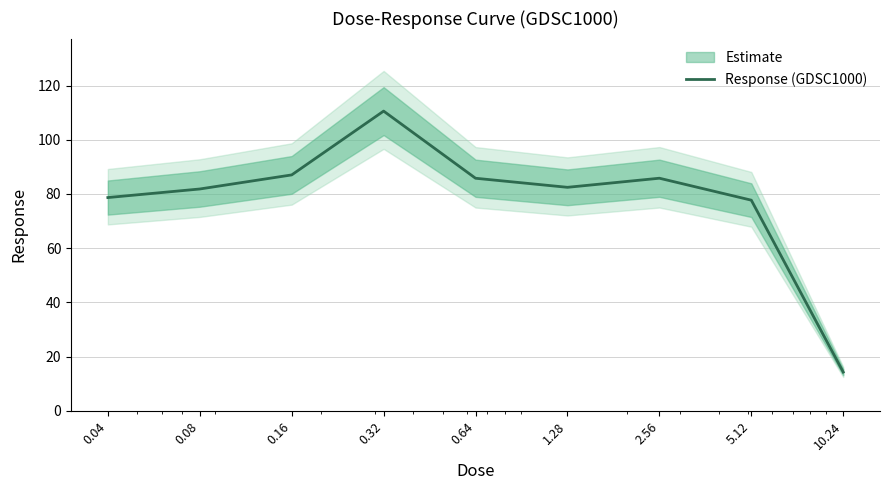

How many data points are less than 82?

4